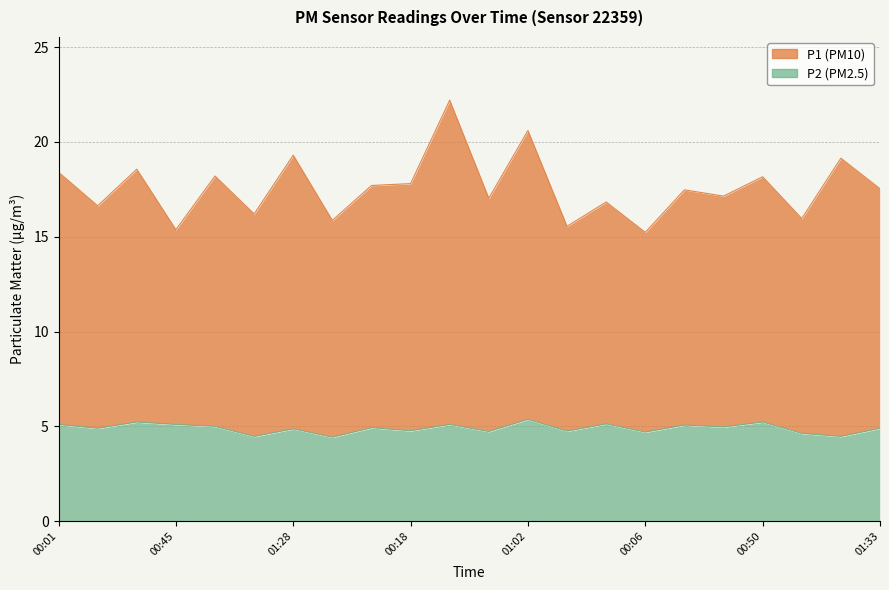

What is the label of the 8th point from the left?

01:36